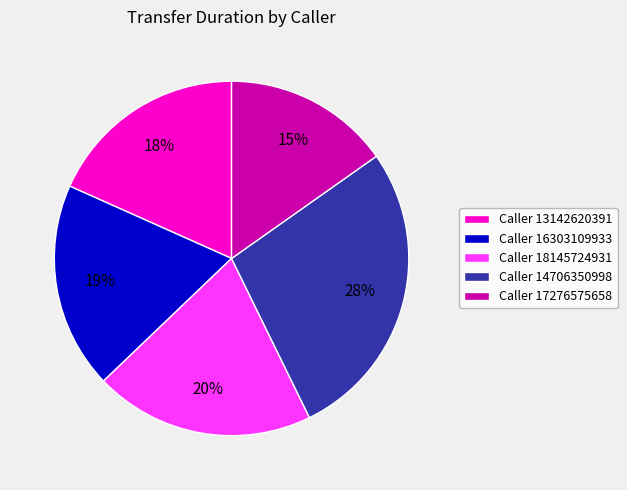

To the nearest percent, what is the average slice percentage?

20%